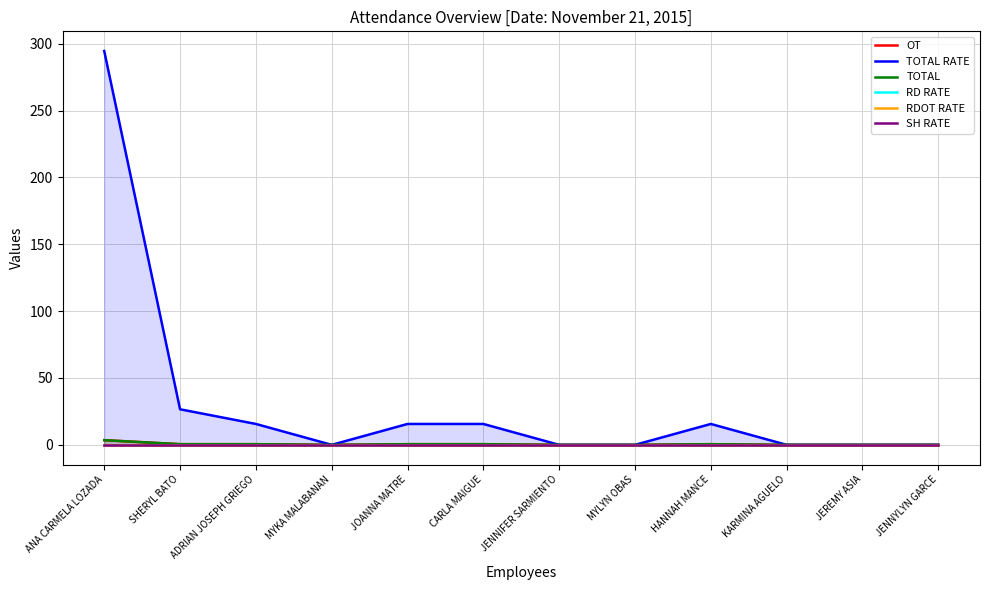

Reading left to right, list all the values displayed in this chart.

OT: 3.5	0.5	0.5	0.0	0.5	0.5	0.0	0.0	0.5	0.0	0.0	0.0
TOTAL RATE: 294.5	26.6	15.6	0.0	15.6	15.6	0.0	0.0	15.6	0.0	0.0	0.0
TOTAL: 3.5	0.5	0.5	0.0	0.5	0.5	0.0	0.0	0.5	0.0	0.0	0.0
RD RATE: 0.0	0.0	0.0	0.0	0.0	0.0	0.0	0.0	0.0	0.0	0.0	0.0
RDOT RATE: 0.0	0.0	0.0	0.0	0.0	0.0	0.0	0.0	0.0	0.0	0.0	0.0
SH RATE: 0.0	0.0	0.0	0.0	0.0	0.0	0.0	0.0	0.0	0.0	0.0	0.0